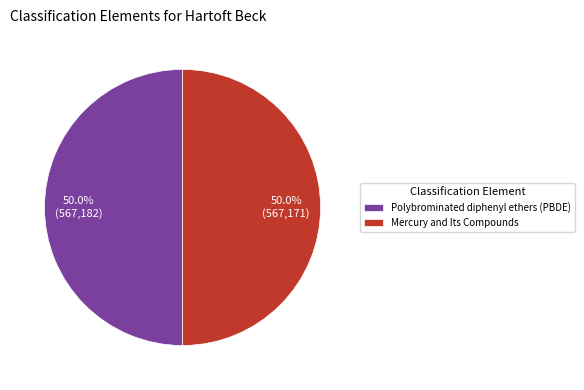

Do Mercury and Its Compounds and Polybrominated diphenyl ethers (PBDE) together represent more than half of the pie?

Yes